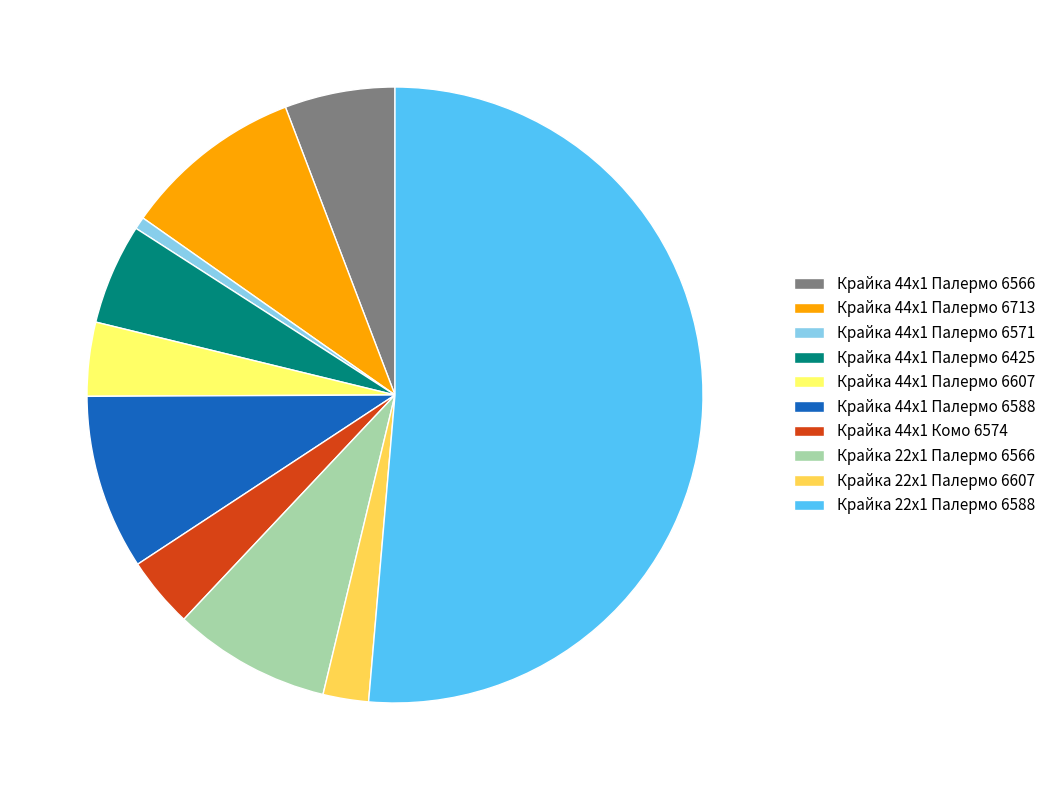

What is the majority slice?

Крайка 22x1 Палермо 6588